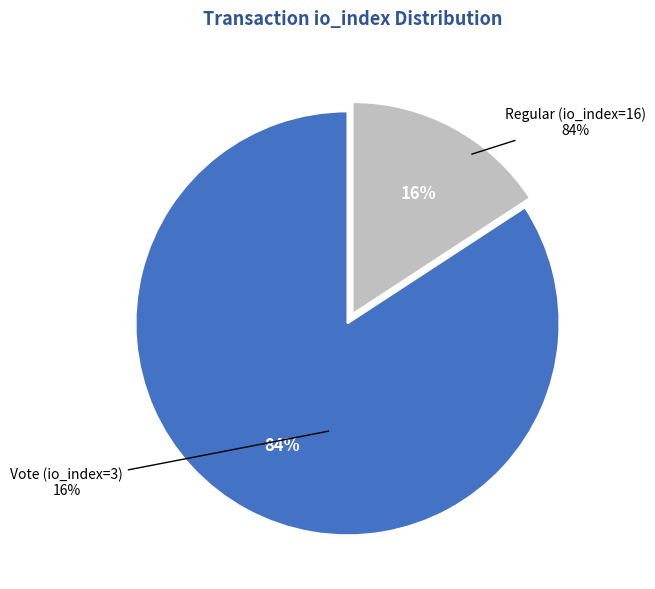

Which has a higher value, Regular (io_index=16) or Vote (io_index=3)?

Regular (io_index=16)